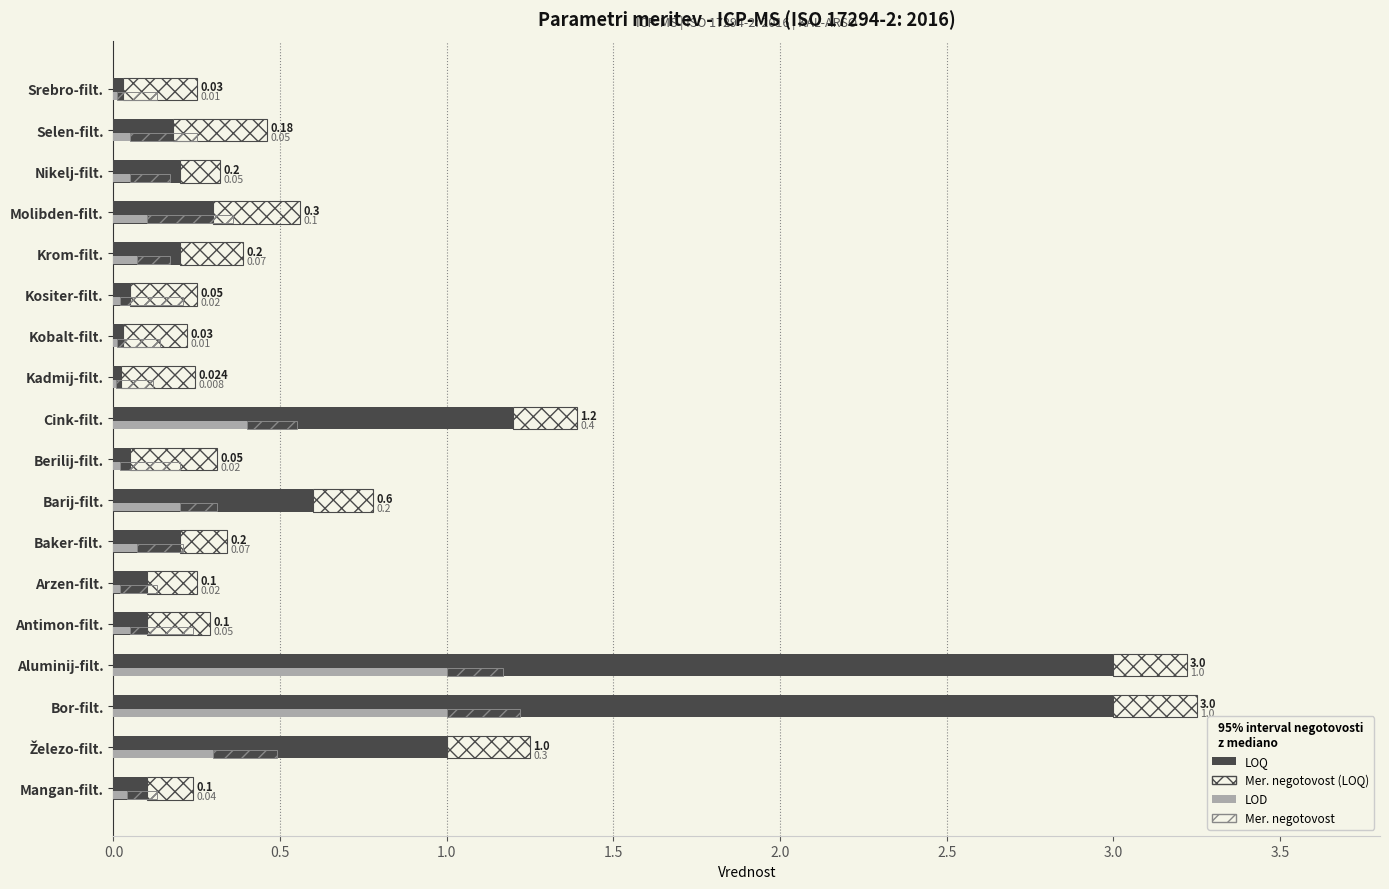

What are all the series names shown in the legend?

LOQ, LOD, Mer. negotovost (LOQ), Mer. negotovost